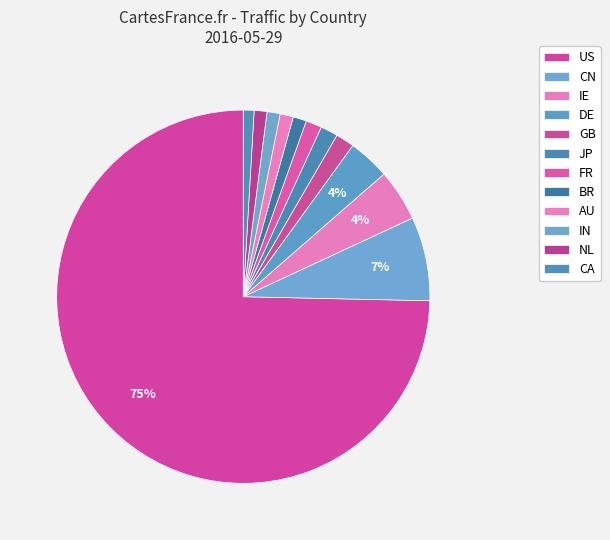

The US slice represents 75% of the pie. True or false?

True